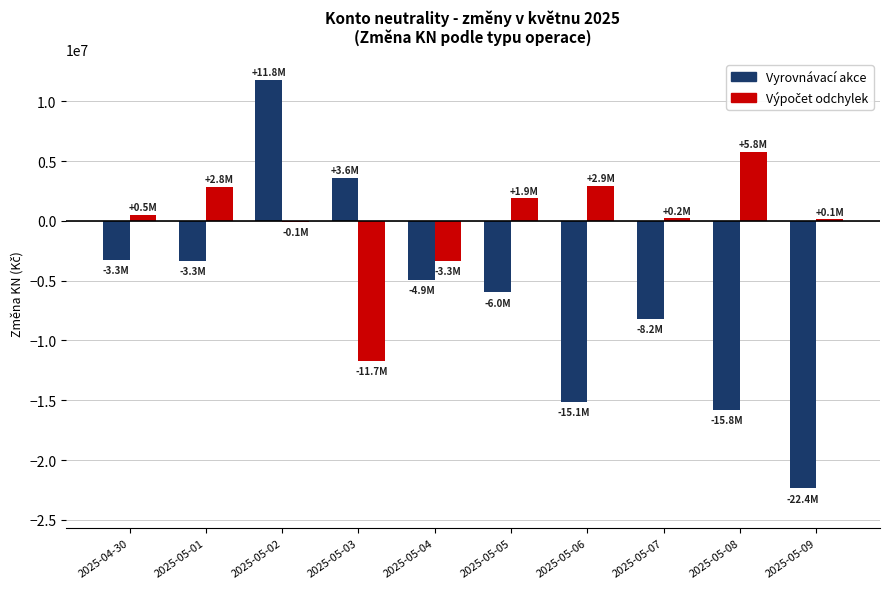

What is the total value across all series at 2025-05-04?

-8258433.5